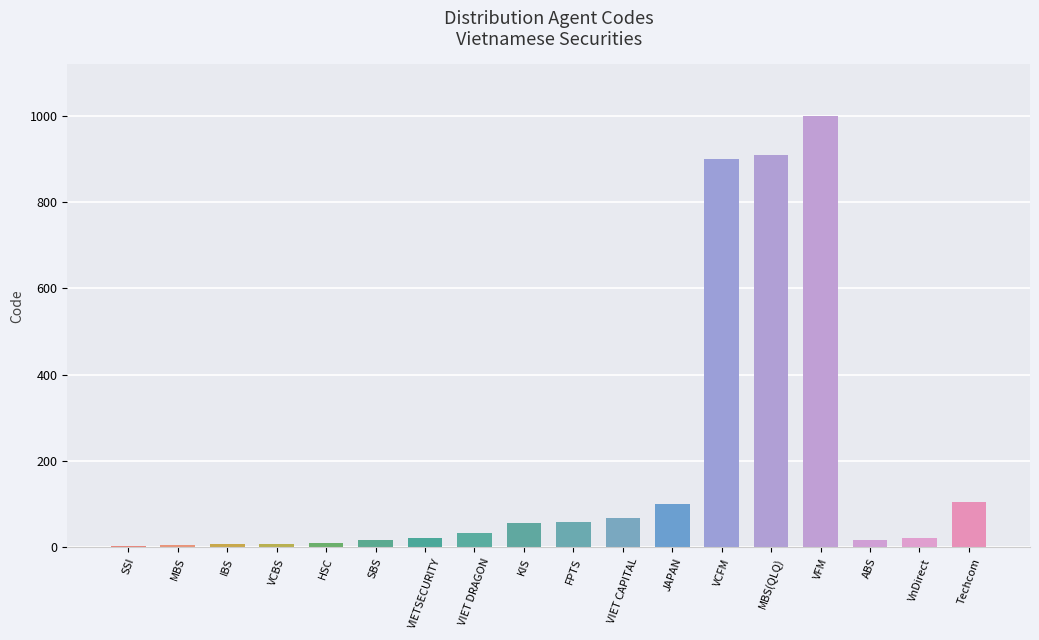

Between VFM and VIET DRAGON, which is larger?

VFM